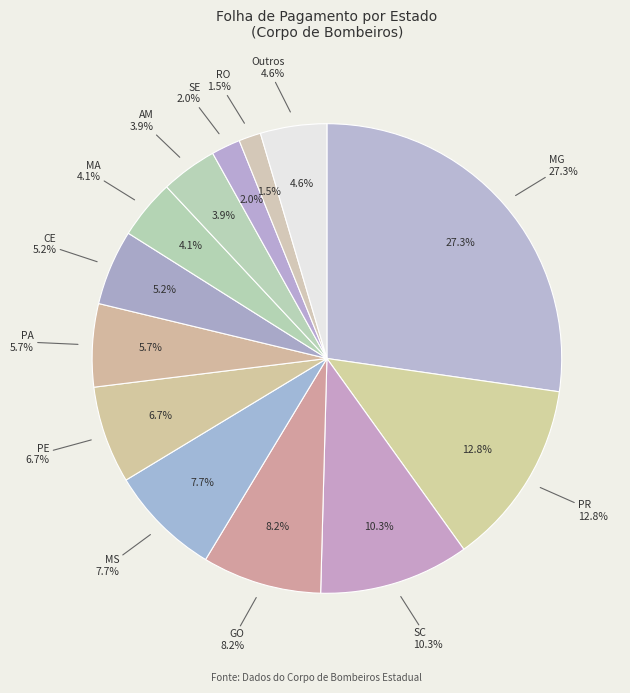

Does RR represent more than half of the total?

No